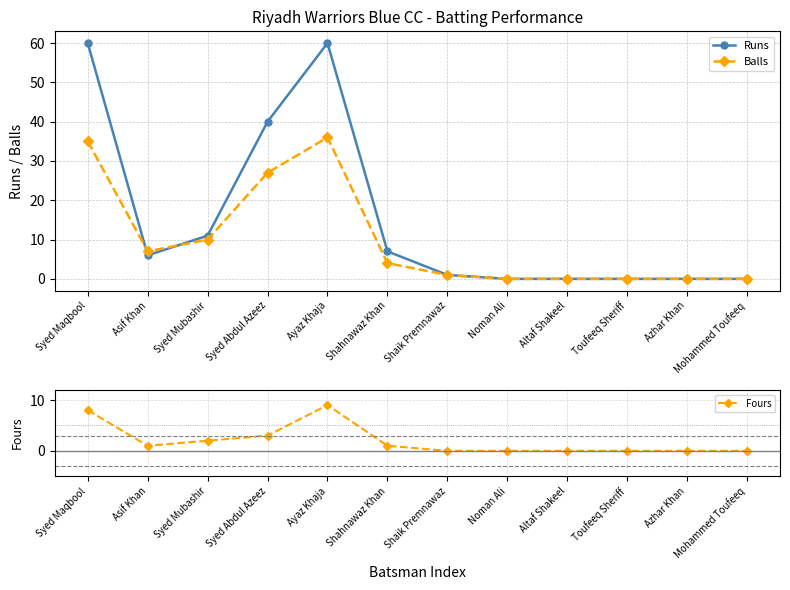

What position from the left is Azhar Khan?

11